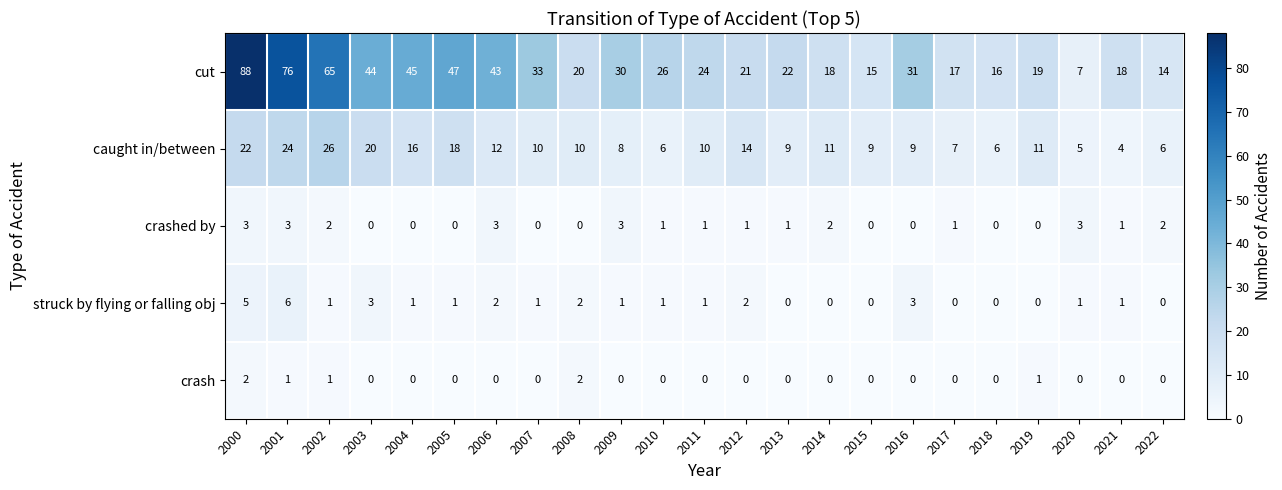

What is the difference between the maximum and minimum values in the struck by flying or falling obj series?

6